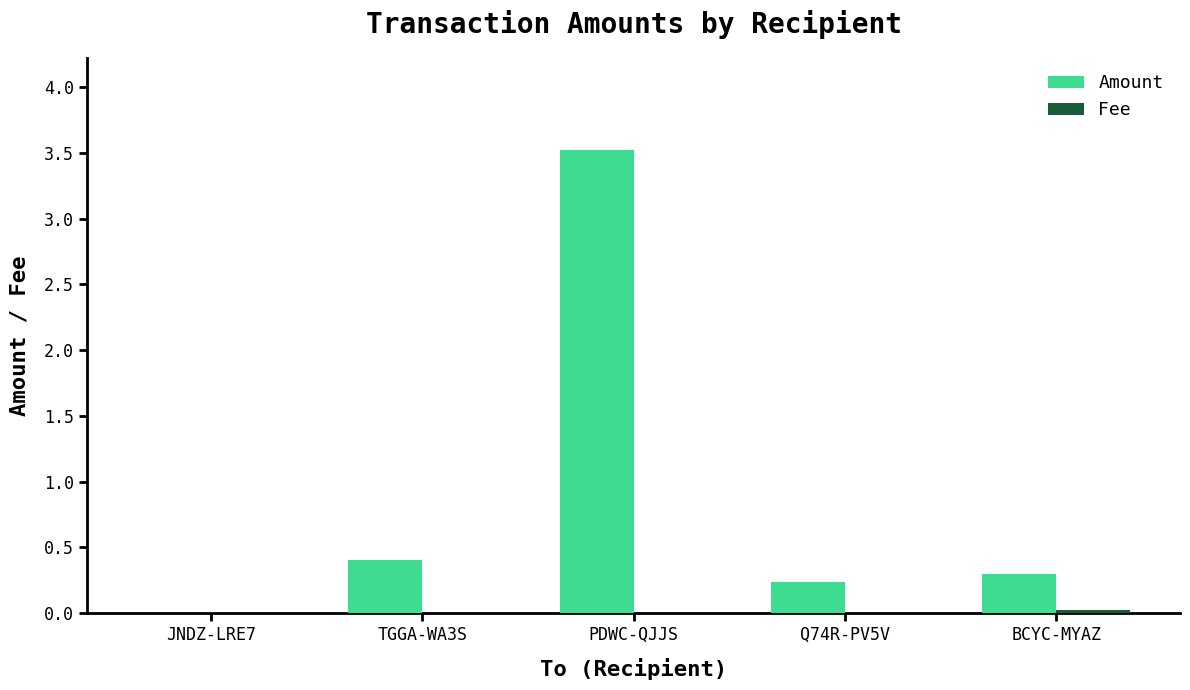

Does the chart contain stacked bars?

No